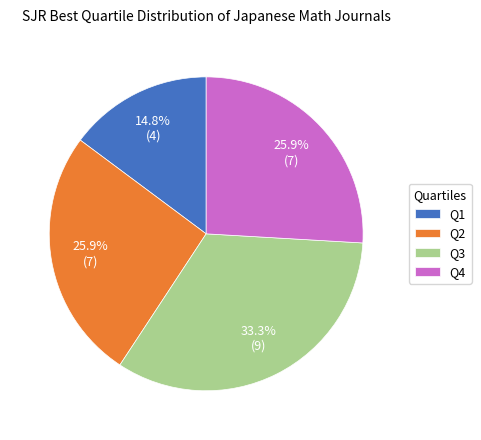

What is the ratio of the value at Q2 to the value at Q4?

1.0